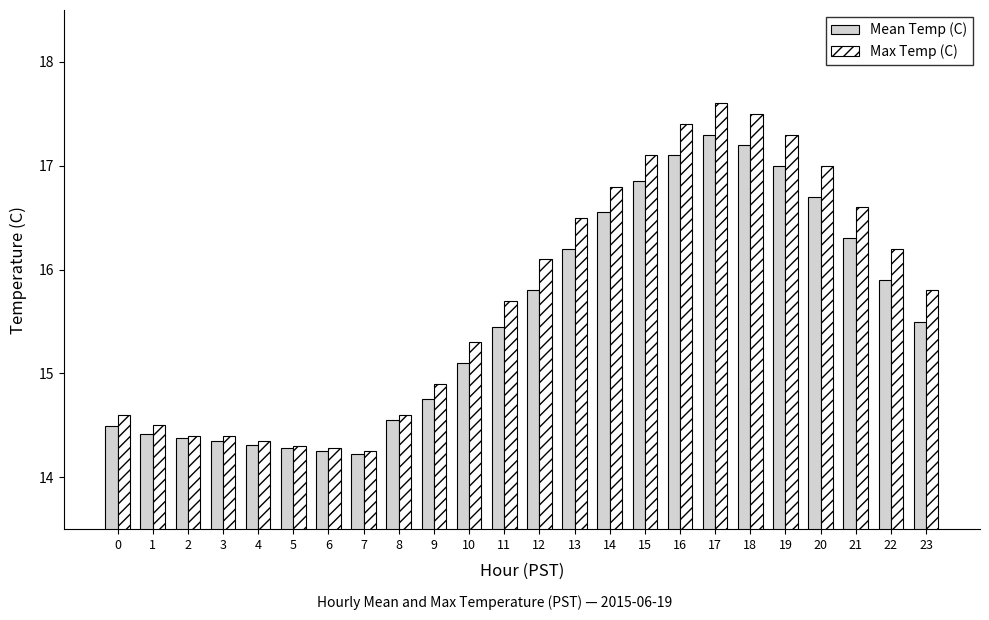

What is the value of the Mean Temp (C) bar at the 20th from the left?

17.0